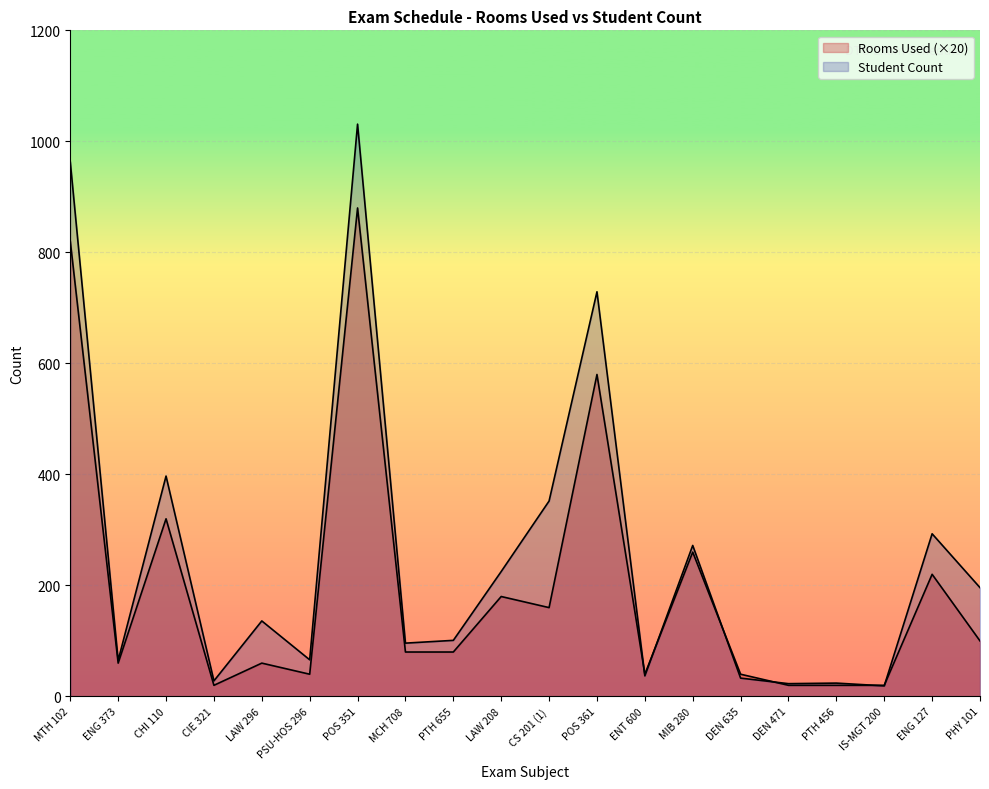

What is the maximum value for Student Count?

1031